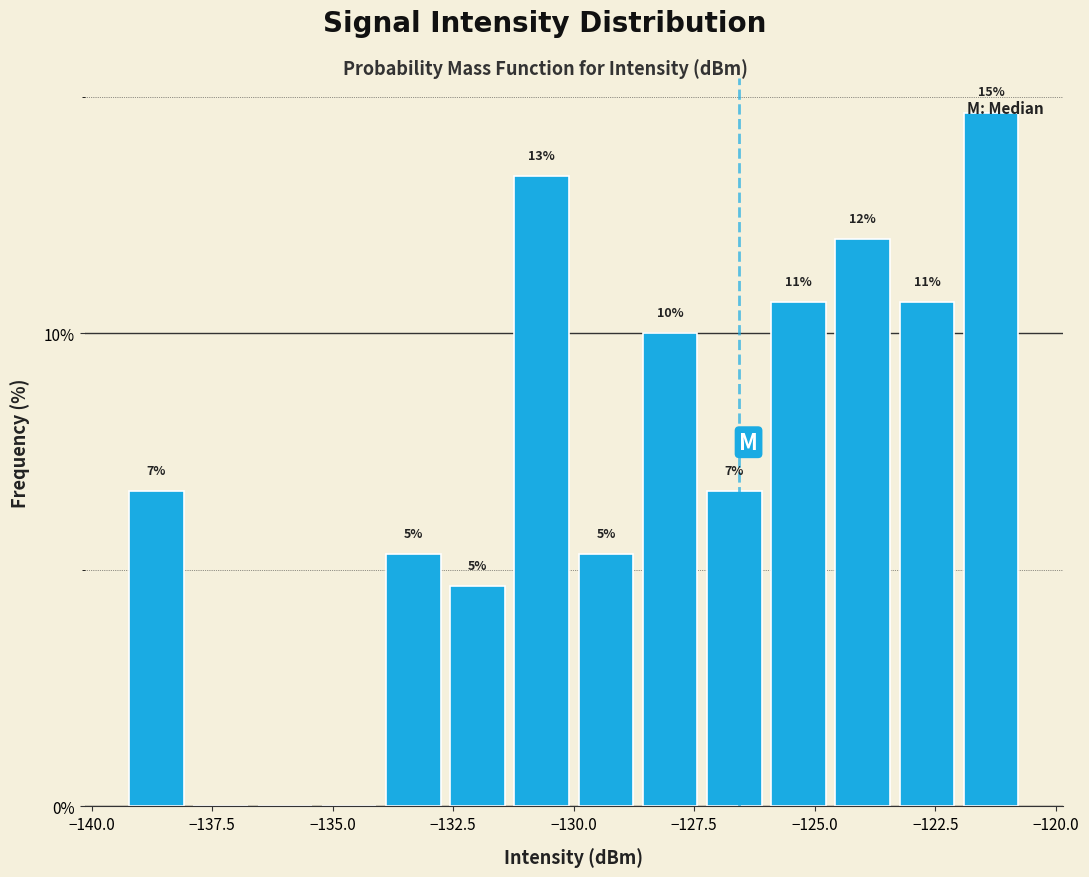

Read against the x-axis, roughly where is the centre of the tallest bar?

-121.5